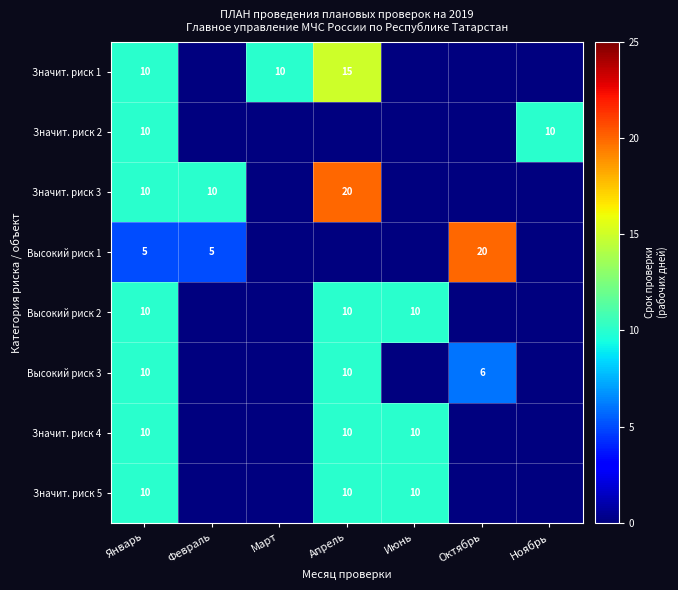

True or false: Высокий риск 1 has a value of 20 at Октябрь.

True